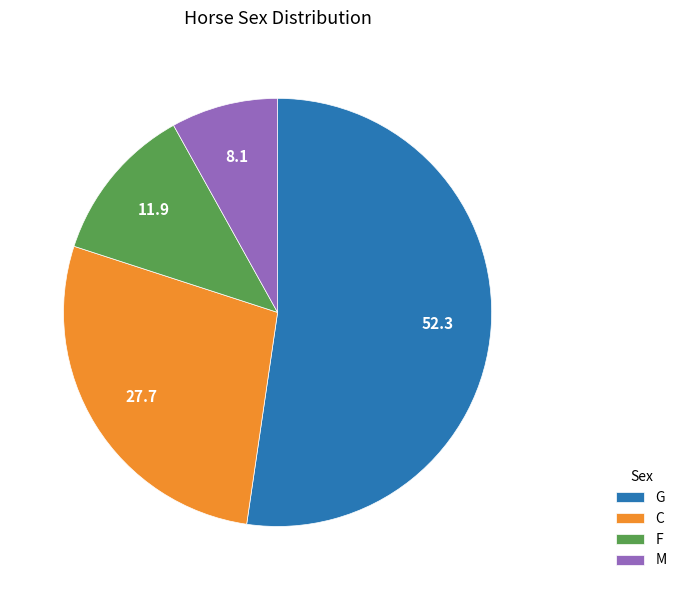

Which has a higher value, C or F?

C